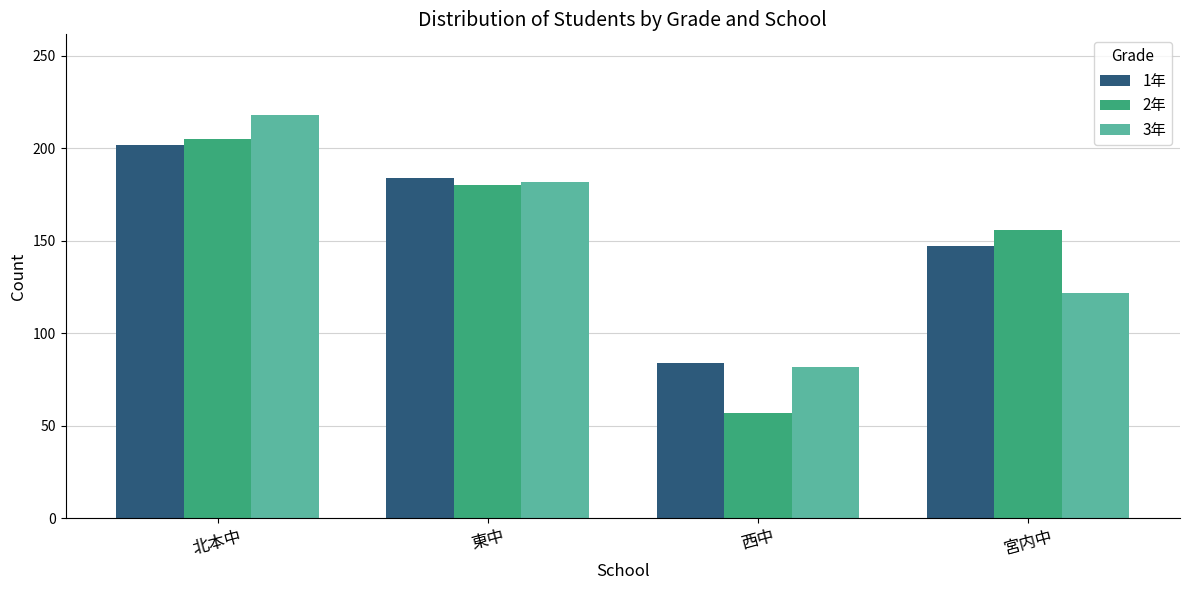

Is it true that 1年 equals 184 at 東中?

True